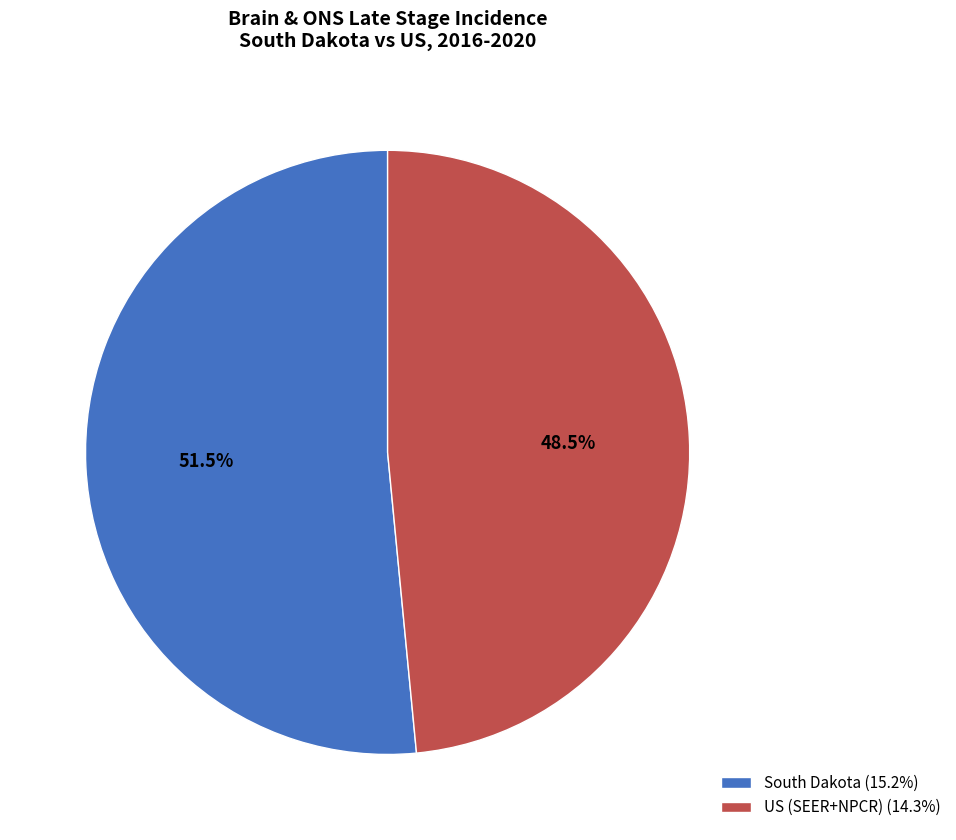

How many slices are in this pie chart?

2